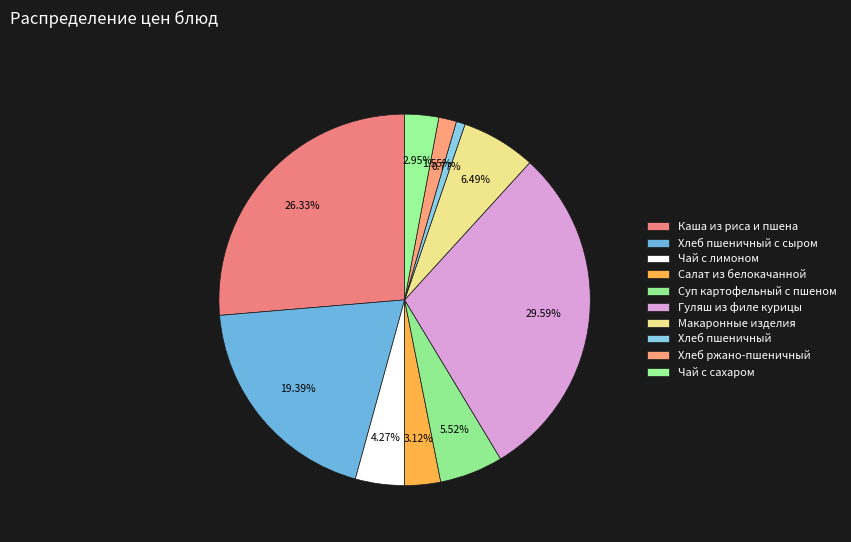

How many segments does this pie chart have?

10